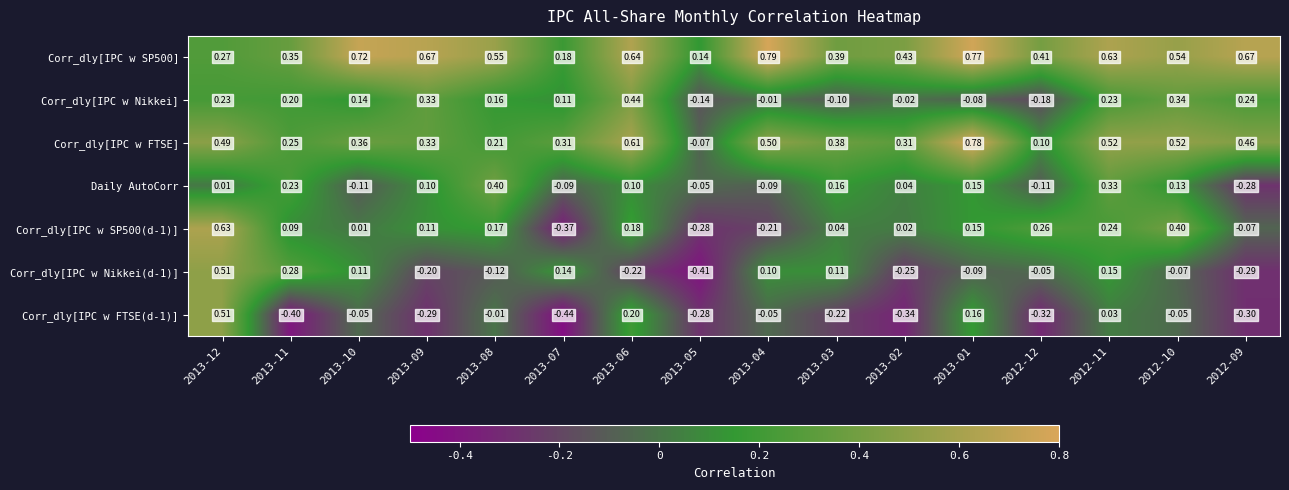

Is the value of Corr_dly[IPC w Nikkei(d-1)] at 2013-08 greater than the value of Corr_dly[IPC w FTSE] at 2012-12?

No